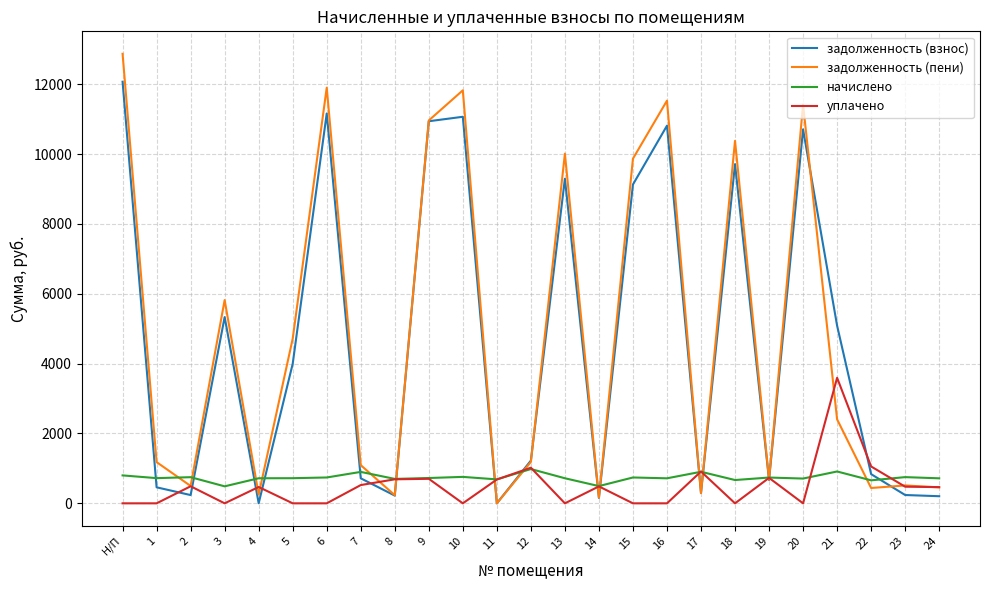

What position from the right is 8?

17